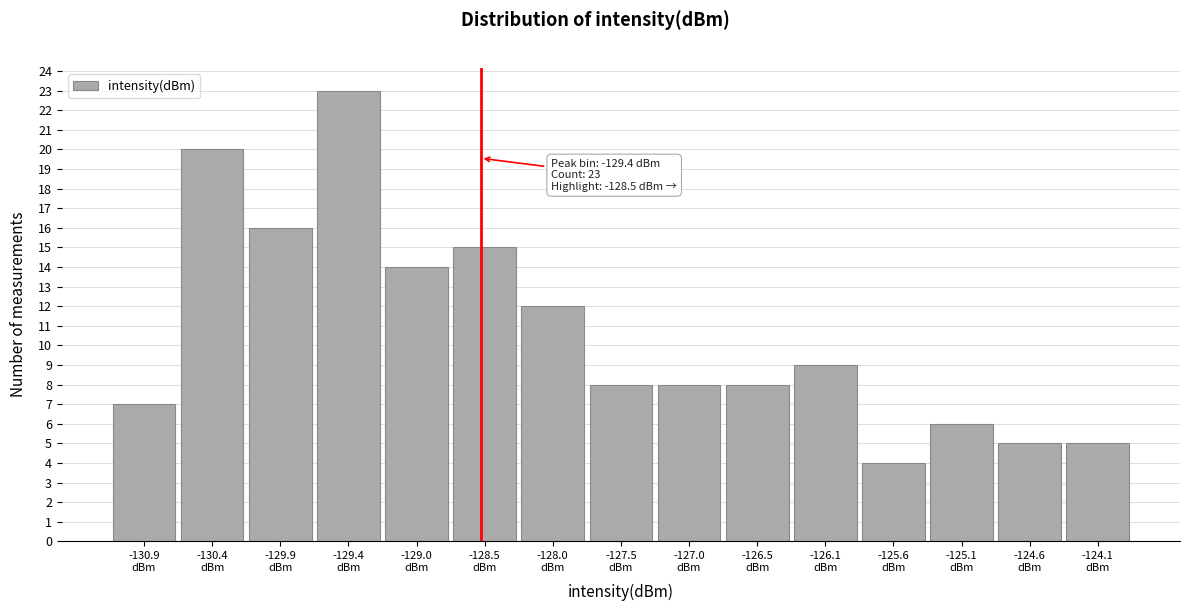

Which range on the x-axis has the tallest bar?

-129.70 to -129.20